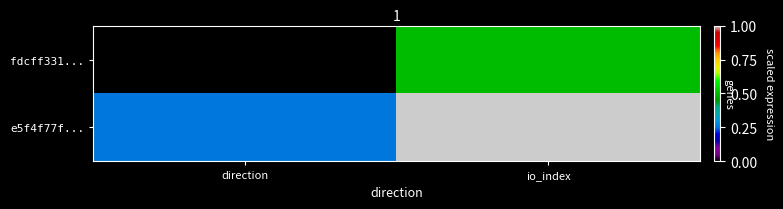

Reading left to right, list all the values displayed in this chart.

fdcff331...: direction=0.0	io_index=0.5
e5f4f77f...: direction=0.2	io_index=1.0